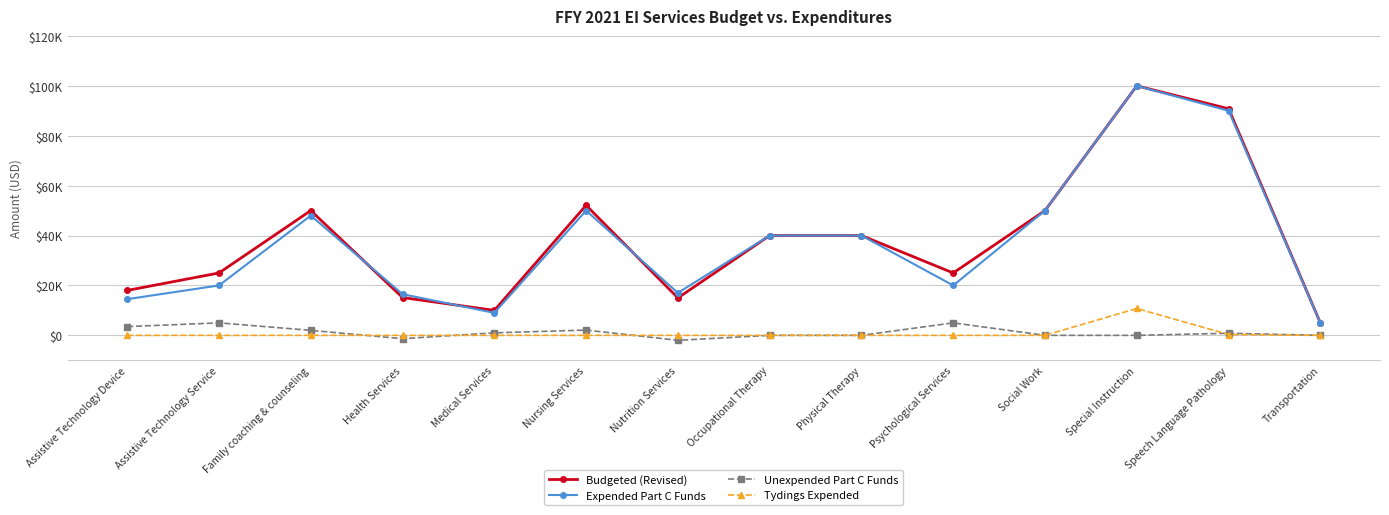

Reading left to right, extract all data points from this chart.

Budgeted (Revised): Assistive Technology Device=18000	Assistive Technology Service=25000	Family coaching & counseling=50000	Health Services=15159	Medical Services=10000	Nursing Services=52107	Nutrition Services=15000	Occupational Therapy=40000	Physical Therapy=40000	Psychological Services=25000	Social Work=50000	Special Instruction=100000	Speech Language Pathology=90827	Transportation=5000
Expended Part C Funds: Assistive Technology Device=14500	Assistive Technology Service=20000	Family coaching & counseling=48000	Health Services=16500	Medical Services=9000	Nursing Services=50000	Nutrition Services=17000	Occupational Therapy=40000	Physical Therapy=40000	Psychological Services=20000	Social Work=50000	Special Instruction=100000	Speech Language Pathology=90000	Transportation=5000
Unexpended Part C Funds: Assistive Technology Device=3500	Assistive Technology Service=5000	Family coaching & counseling=2000	Health Services=-1341	Medical Services=1000	Nursing Services=2107	Nutrition Services=-2000	Occupational Therapy=0	Physical Therapy=0	Psychological Services=5000	Social Work=0	Special Instruction=0	Speech Language Pathology=827	Transportation=0
Tydings Expended: Assistive Technology Device=0	Assistive Technology Service=0	Family coaching & counseling=0	Health Services=0	Medical Services=0	Nursing Services=0	Nutrition Services=0	Occupational Therapy=0	Physical Therapy=0	Psychological Services=0	Social Work=0	Special Instruction=10761	Speech Language Pathology=332	Transportation=0